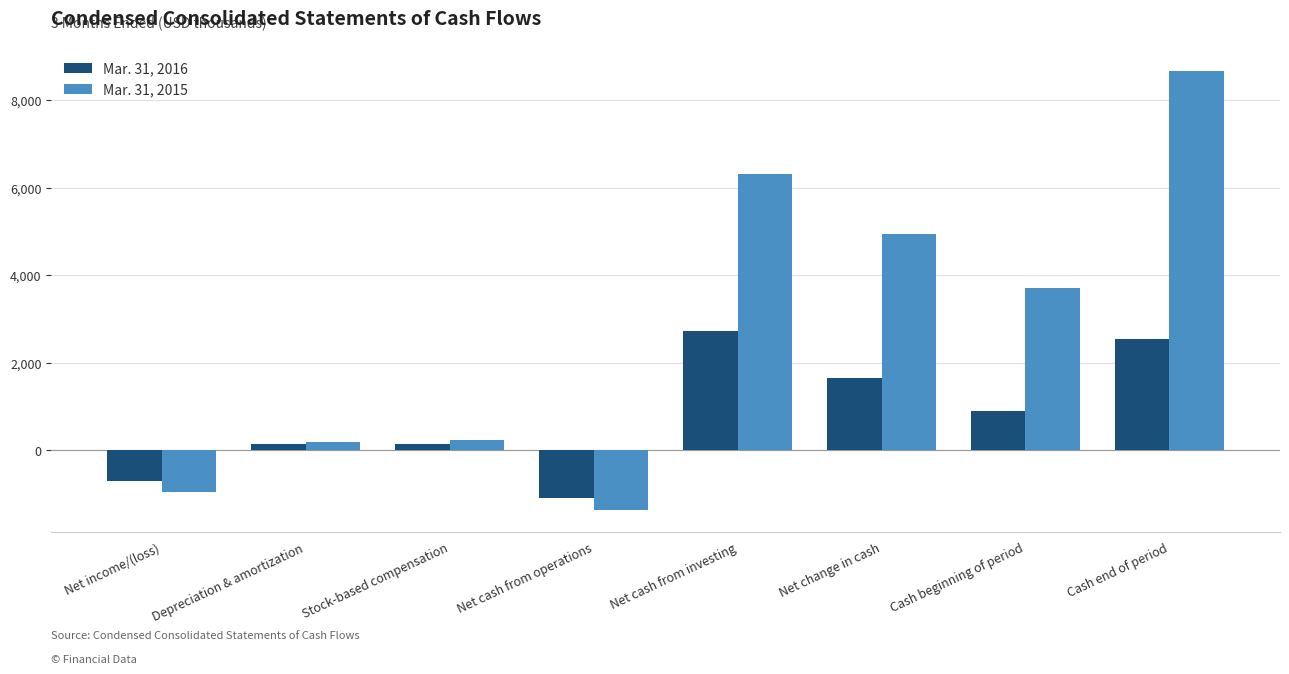

What is the difference between the maximum and minimum values in the Mar. 31, 2015 series?

10021